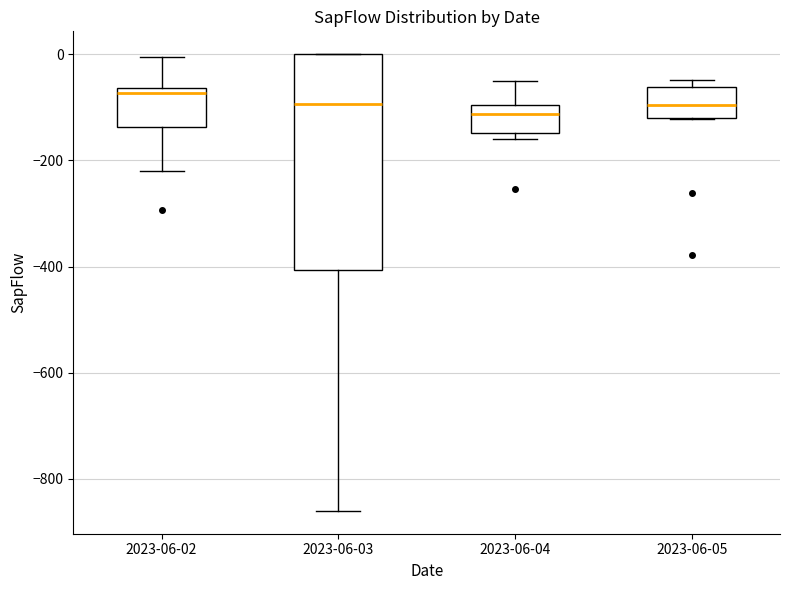

Reading left to right, read every box against the y-axis: the position of its median line, the range the box covers, and the ends of its whiskers. The values are not printed on the chart, so give them approximately, as read against the axis.

2023-06-02: median -80, box -140 to -60, whiskers -220 to 0
2023-06-03: median -100, box -400 to 0, whiskers -860 to 0
2023-06-04: median -120, box -140 to -100, whiskers -160 to -40
2023-06-05: median -100, box -120 to -60, whiskers -120 to -40